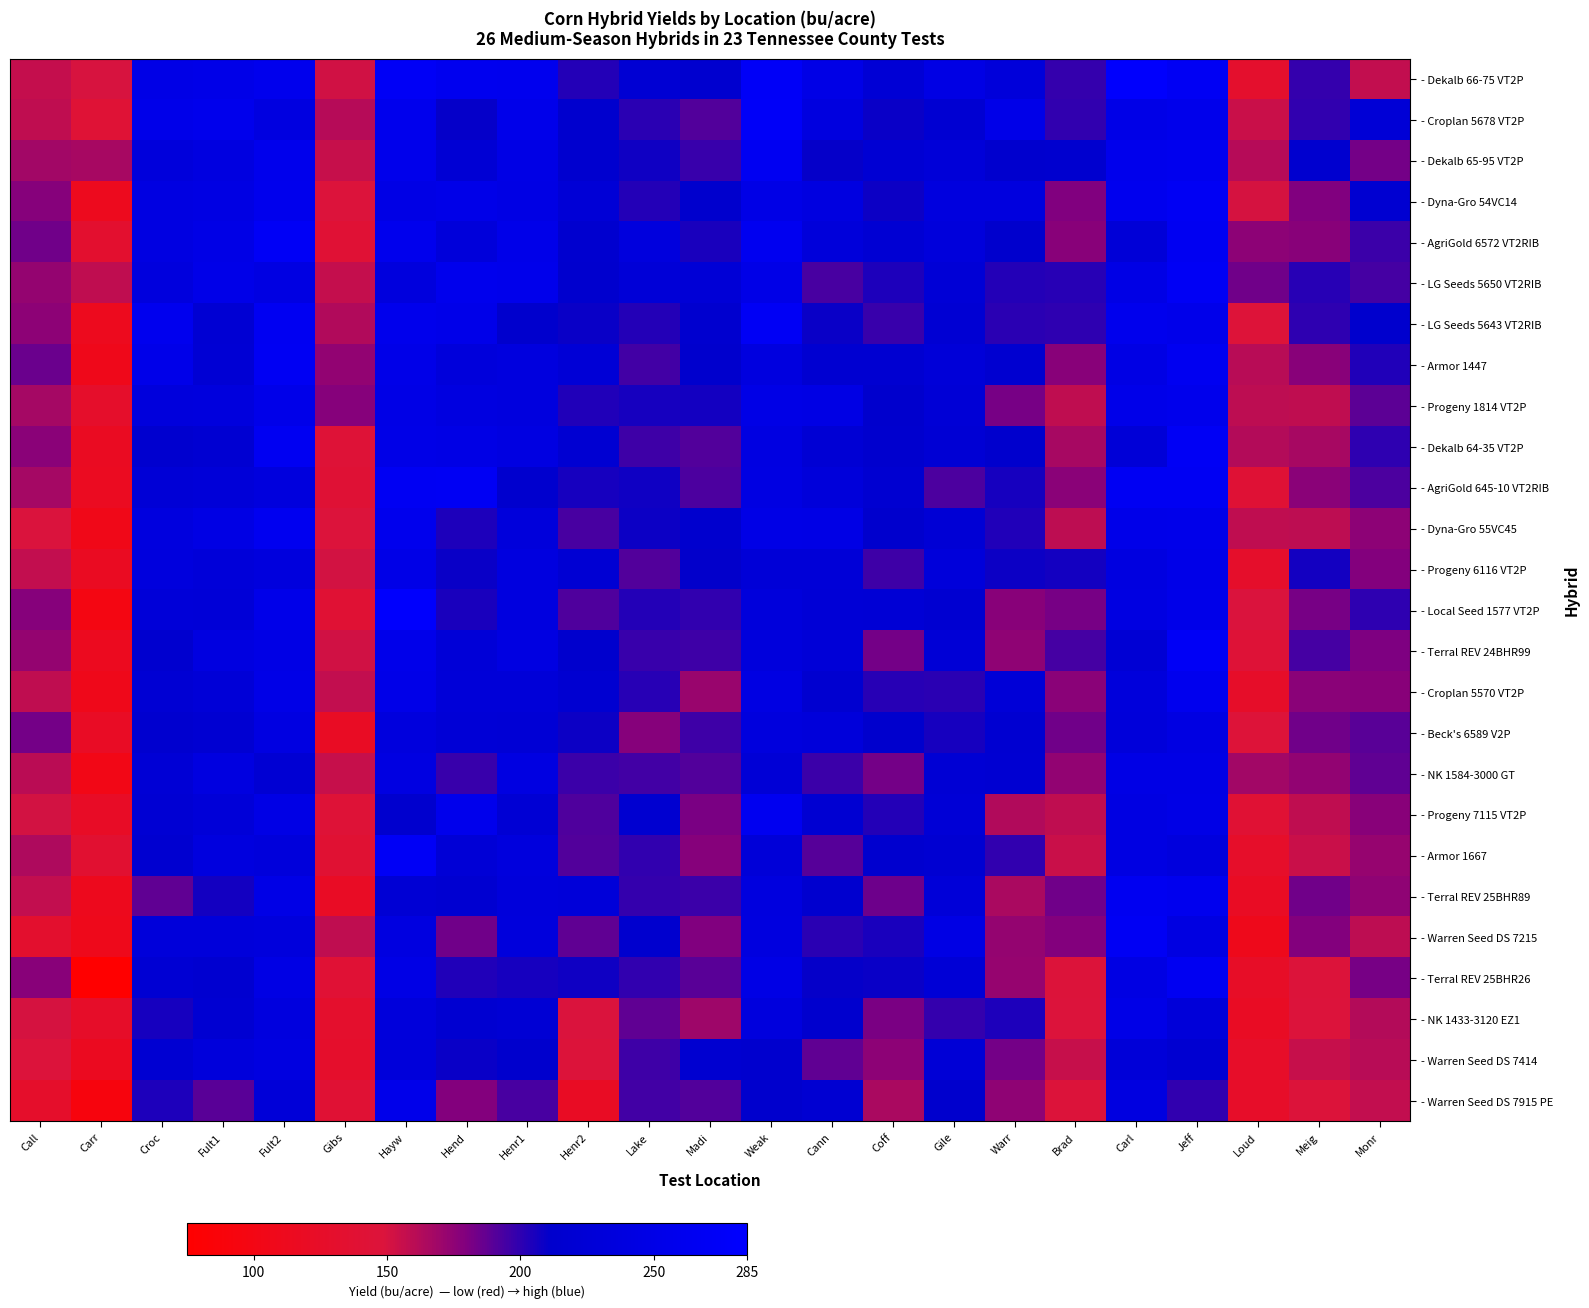

What is the maximum value shown in the chart?

282.9